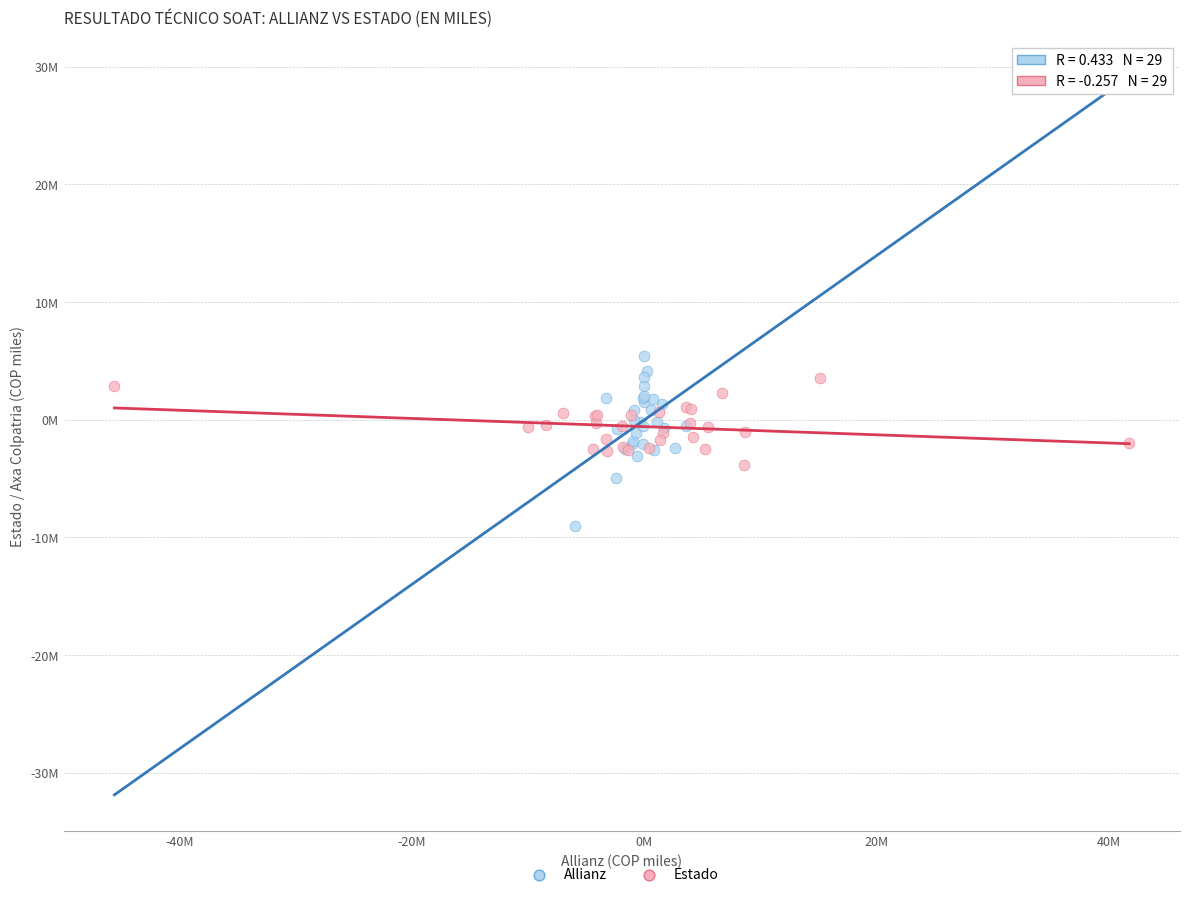

What are all the series names shown in the legend?

Allianz, Estado